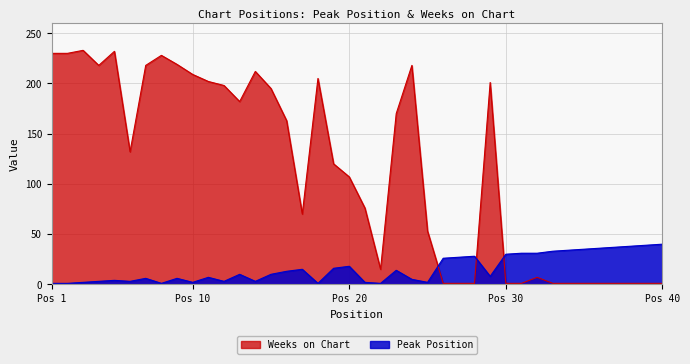

What is the minimum value for Weeks on Chart?

1